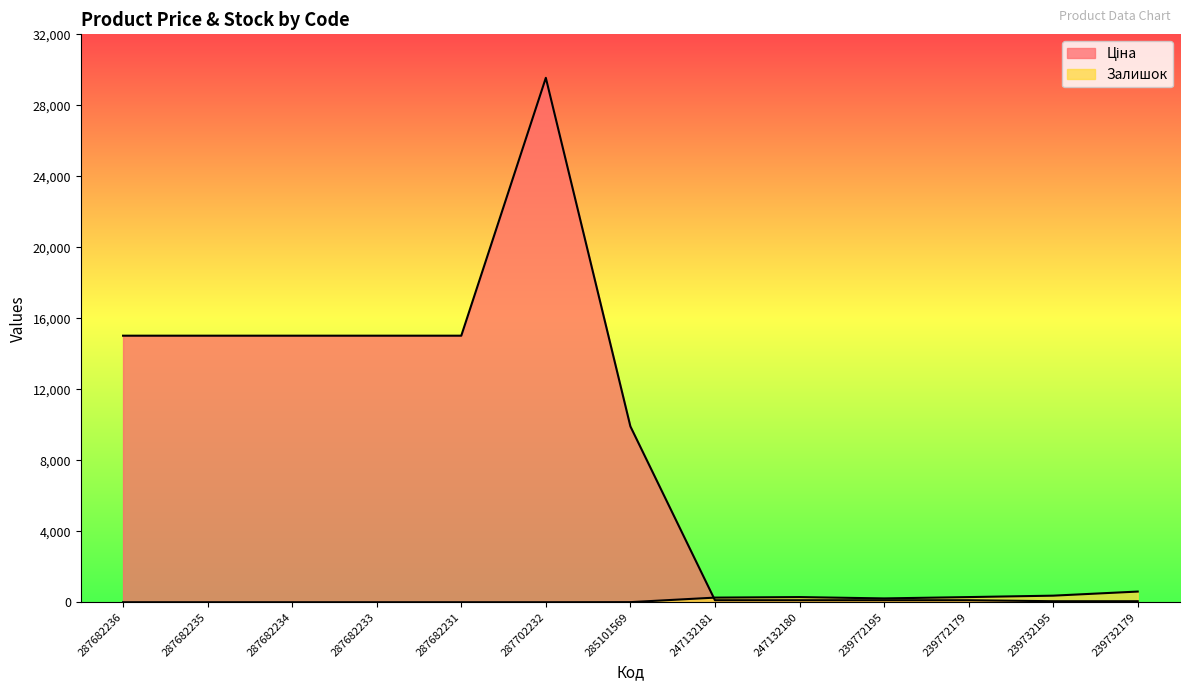

What is the highest value of the Ціна series?

29548.9